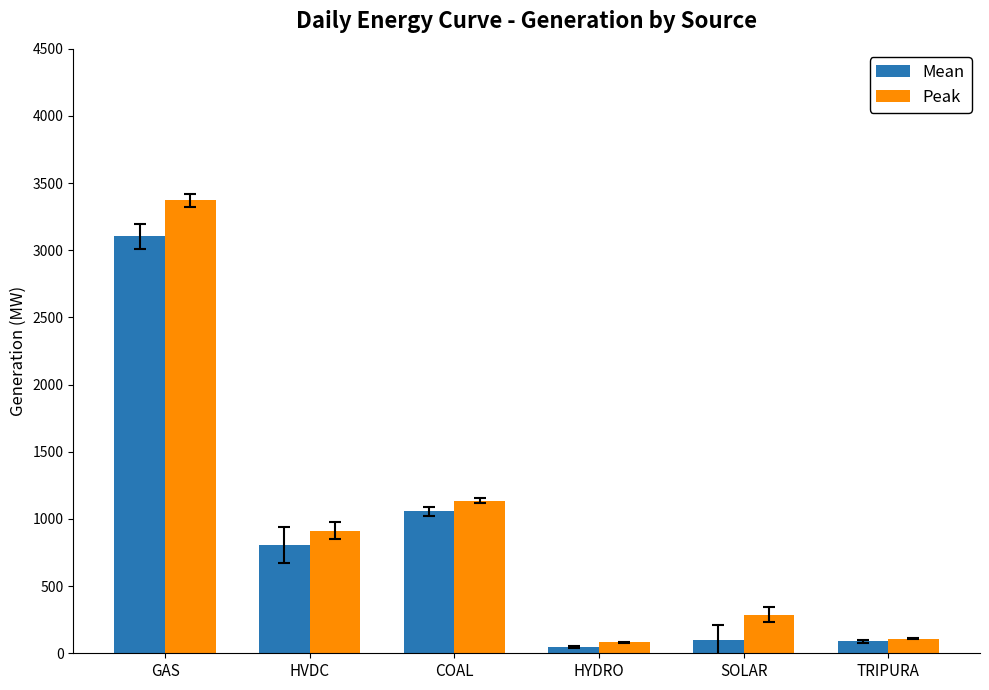

Is it true that Mean equals 49.1 at HYDRO?

True